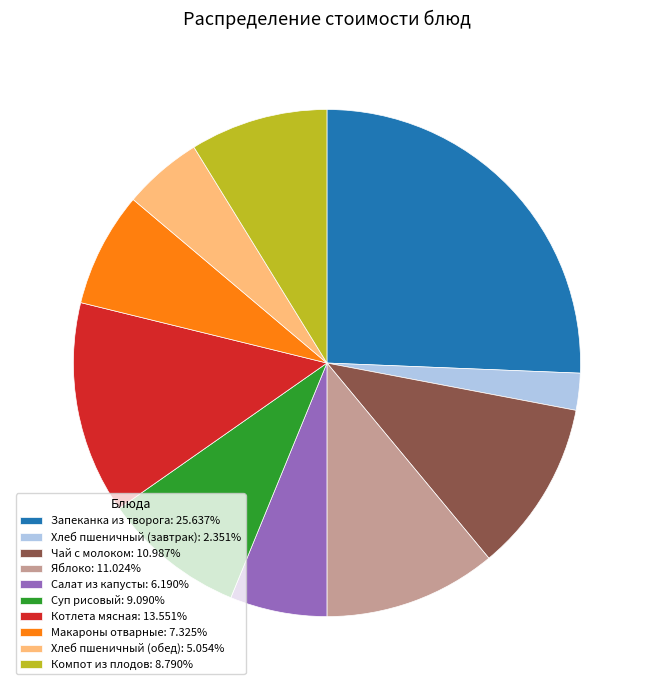

Approximately how many times larger is the value at Хлеб пшеничный (обед): 5.054% compared to Макароны отварные: 7.325%?

0.7